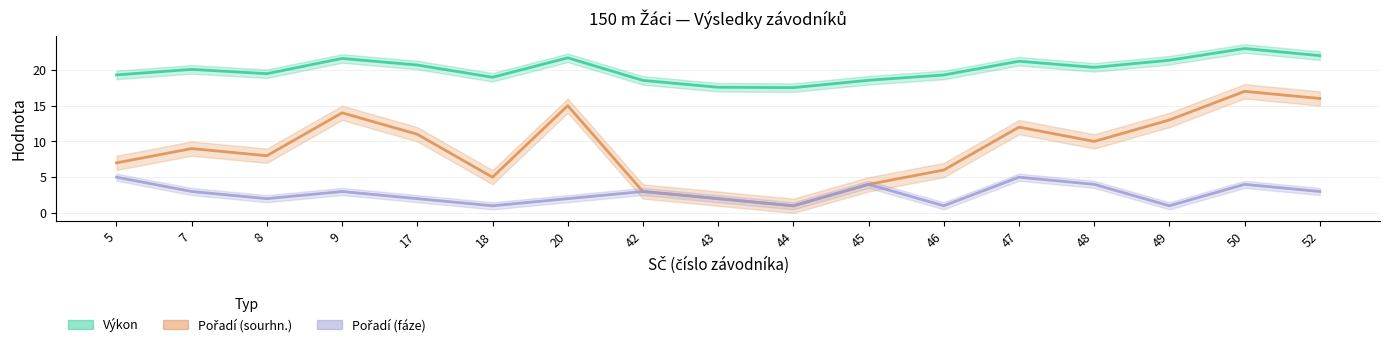

What are all the series names shown in the legend?

Výkon, Pořadí (sourhn.), Pořadí (fáze)